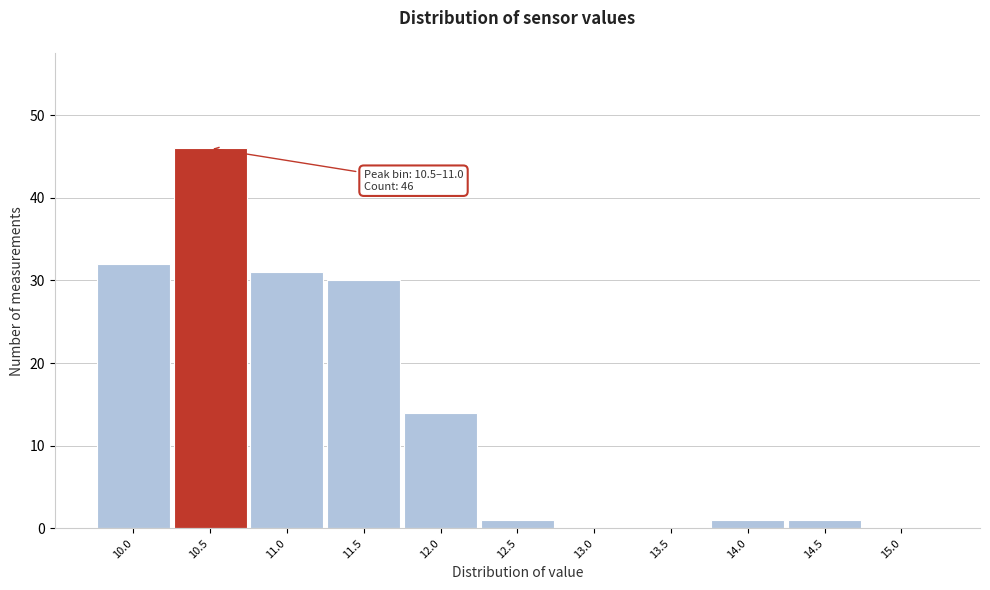

Reading right to left, extract all data points from this chart.

15.0=0	14.5=1	14.0=1	13.5=0	13.0=0	12.5=1	12.0=14	11.5=30	11.0=31	10.5=46	10.0=32